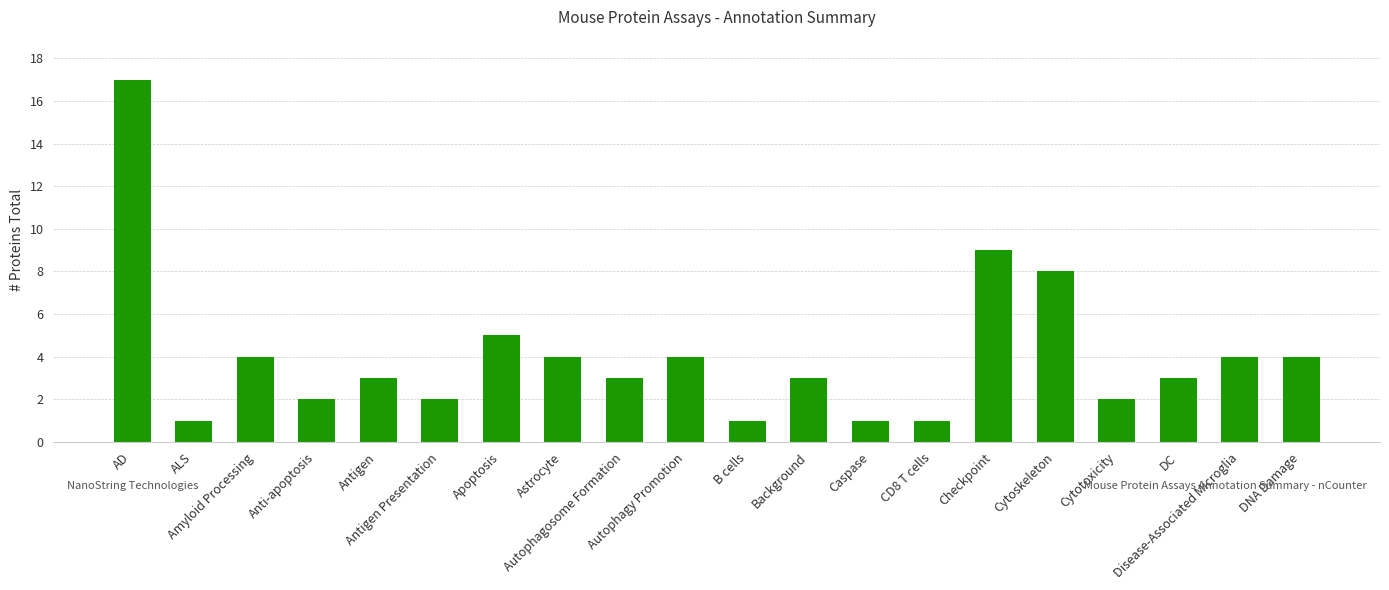

How many data points does each series have?

20